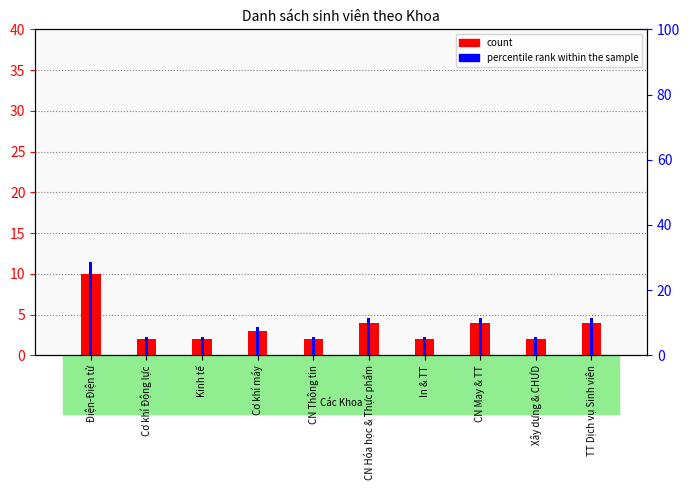

Rank the series by their average value, from highest to lowest.

percentile rank within the sample, count